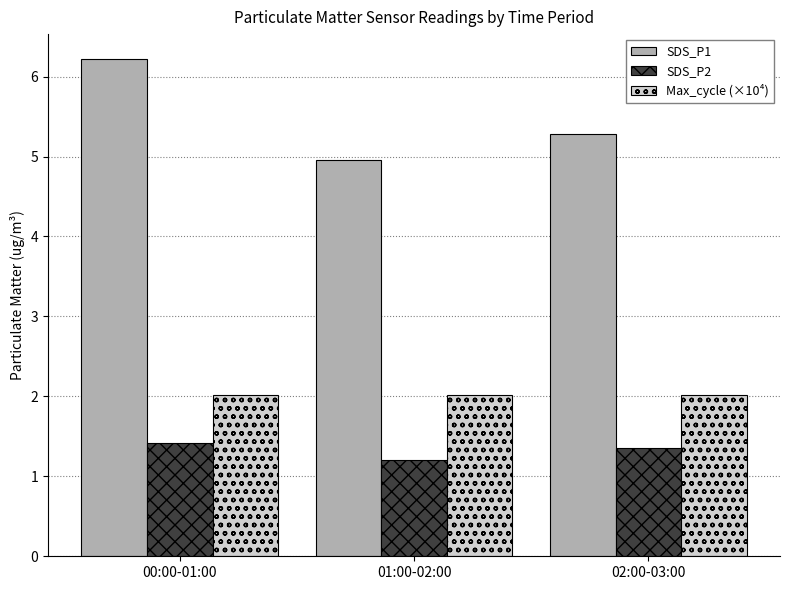

The value of SDS_P2 at 00:00-01:00 is 0.7. True or false?

False